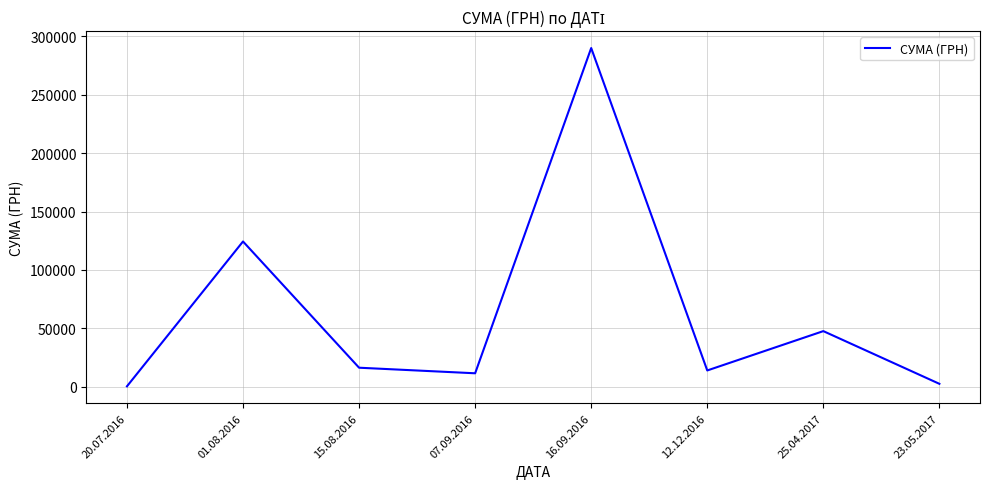

Count the number of data series in this chart.

1